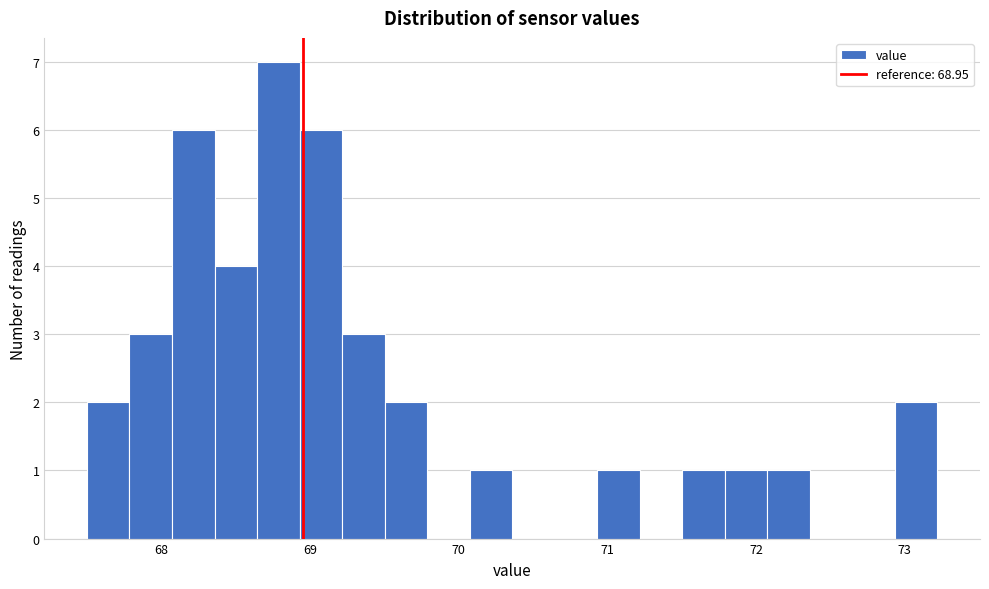

Around what value on the x-axis is the tallest bar? Give the approximate position of its centre, as read against the axis.

68.8